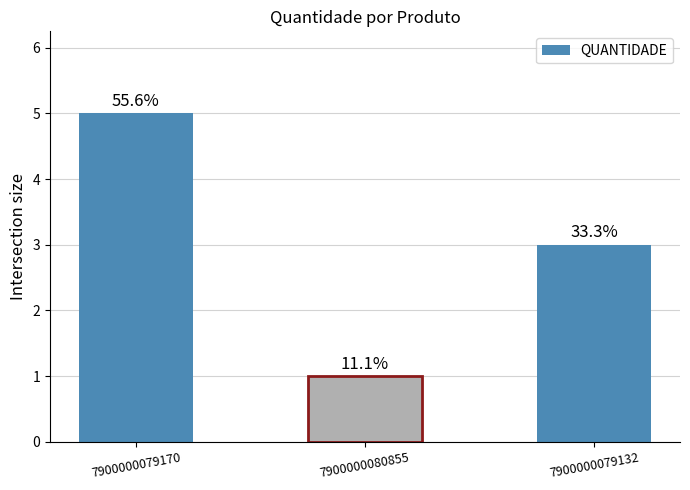

The chart shows a value of 4 at 7900000079132. True or false?

False